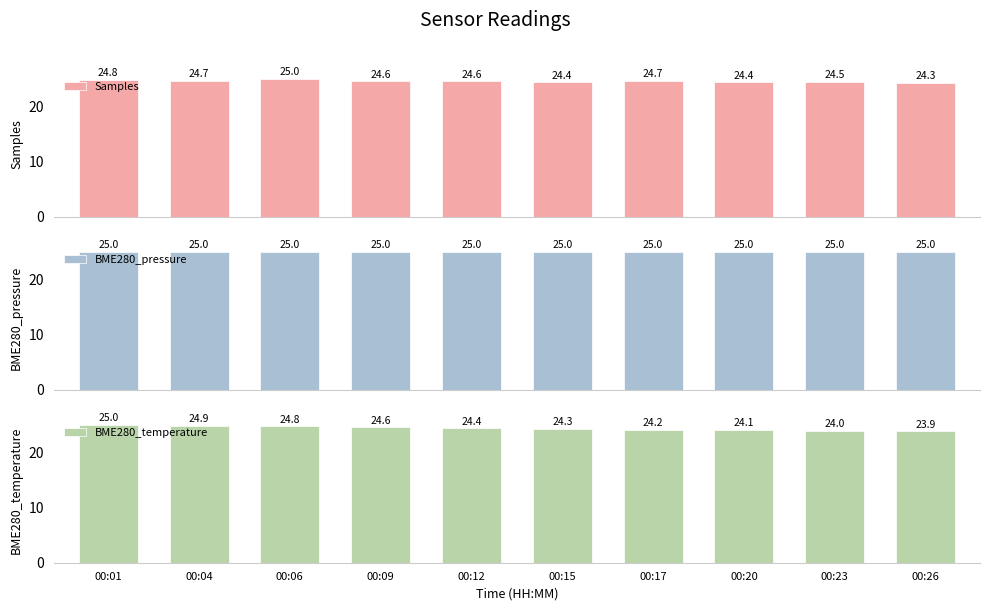

What is the smallest value displayed?

23.9